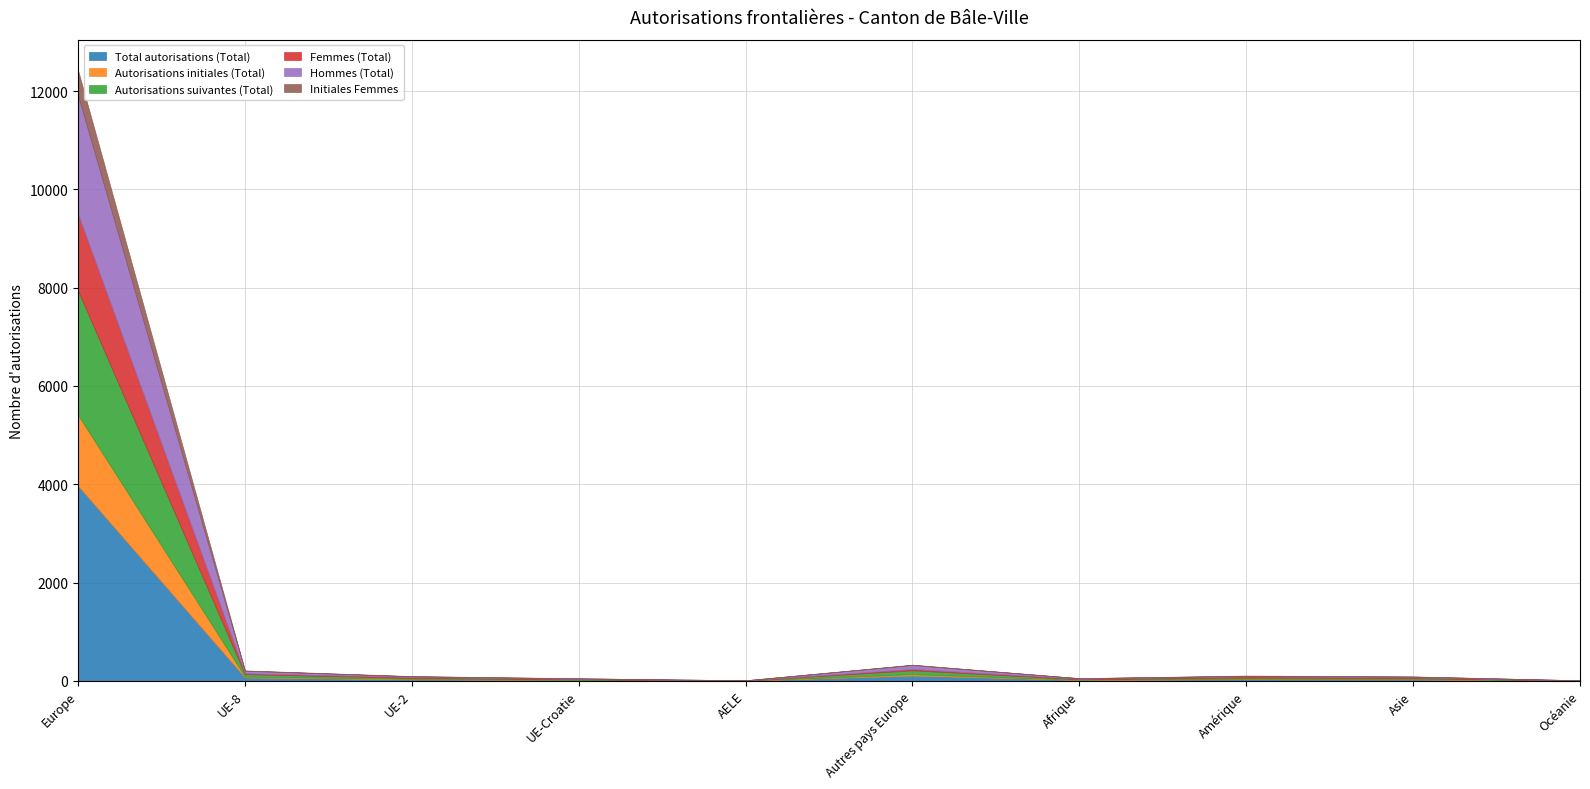

Where does the Femmes (Total) series first go above 14?

Europe